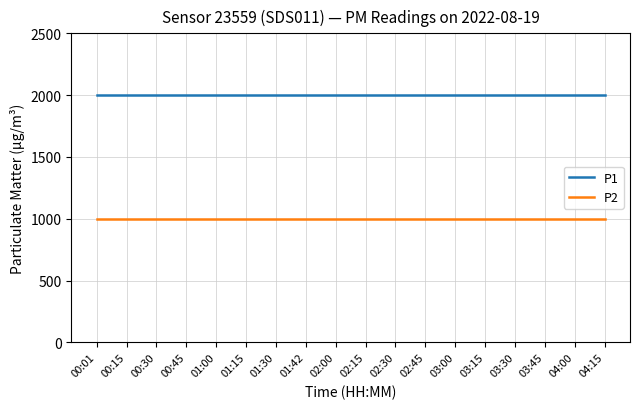

What is the maximum value shown in the chart?

1999.9